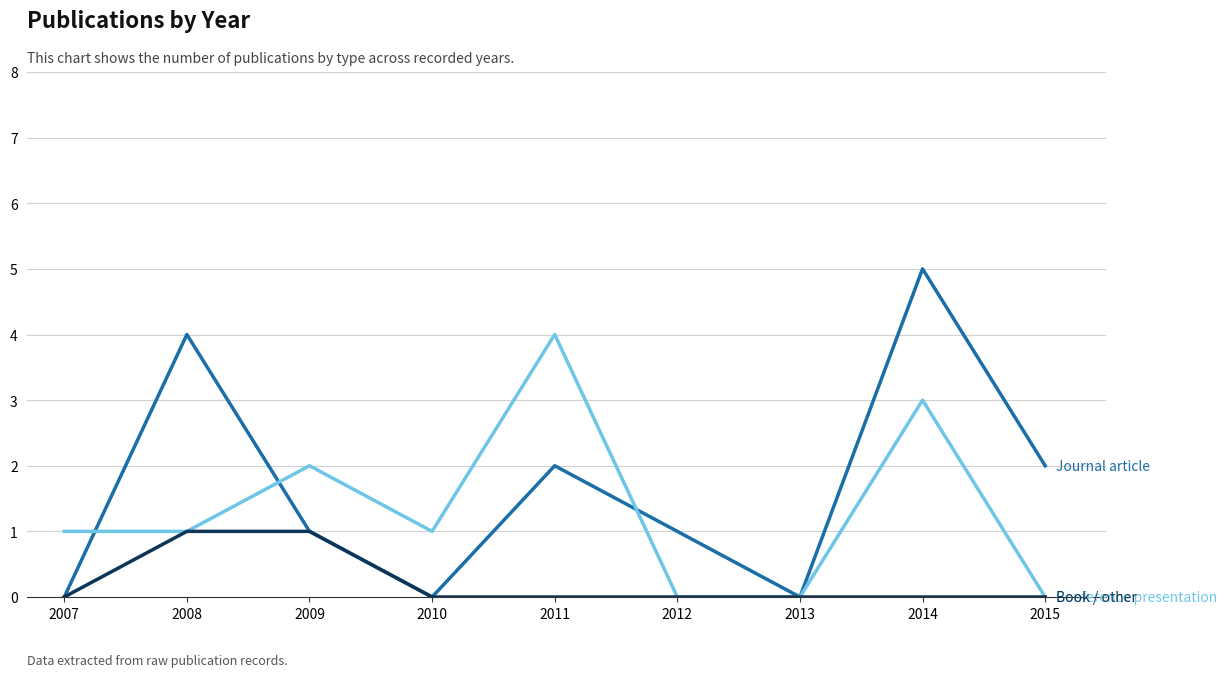

What is the spread (max minus min) of values at 2011?

4